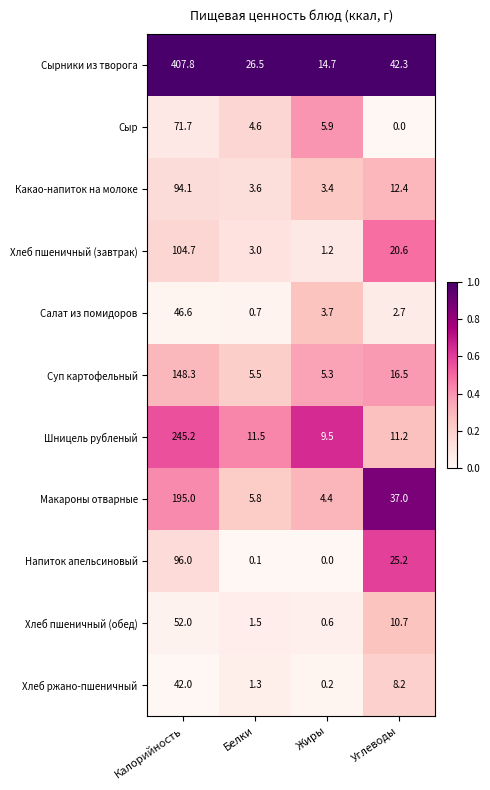

What is the sum of all Хлеб пшеничный (обед) values?

64.8